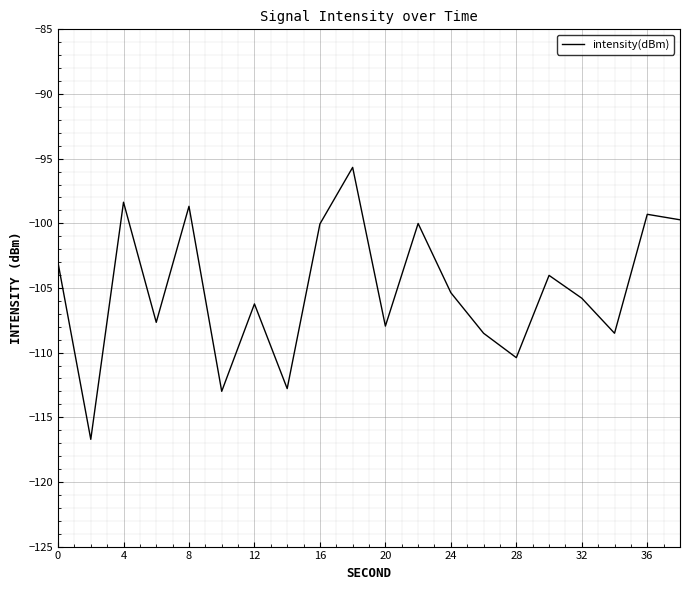

What is the minimum value shown in the chart?

-116.7